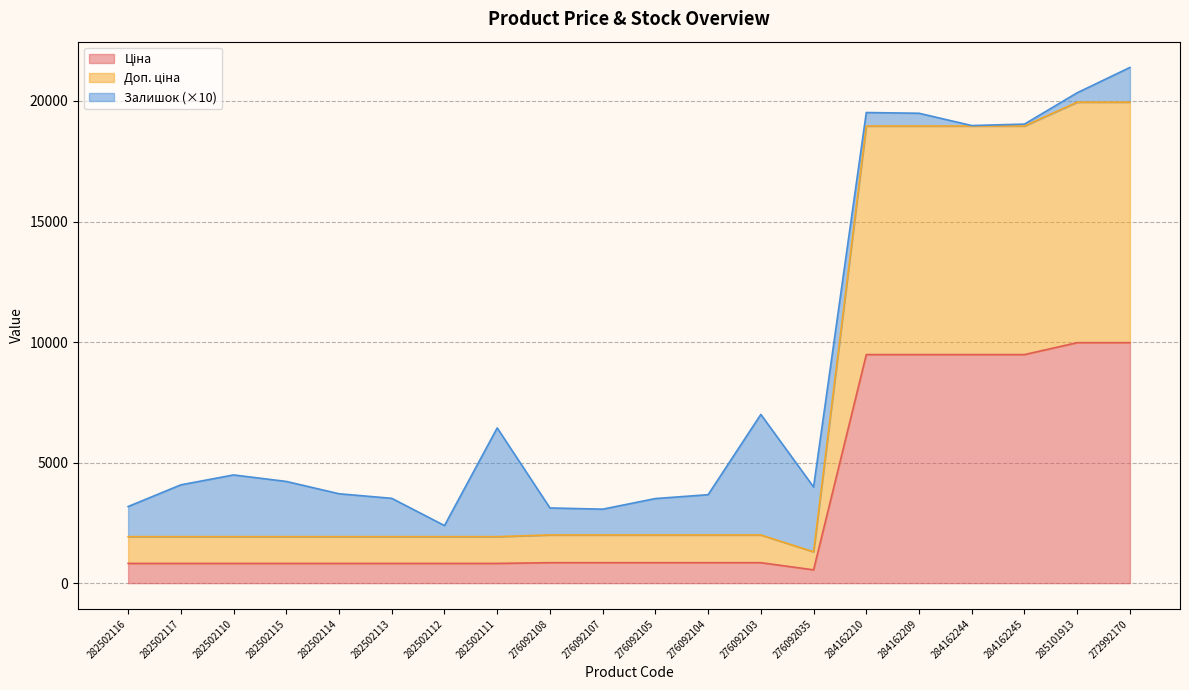

What is the minimum value for Ціна?

551.5